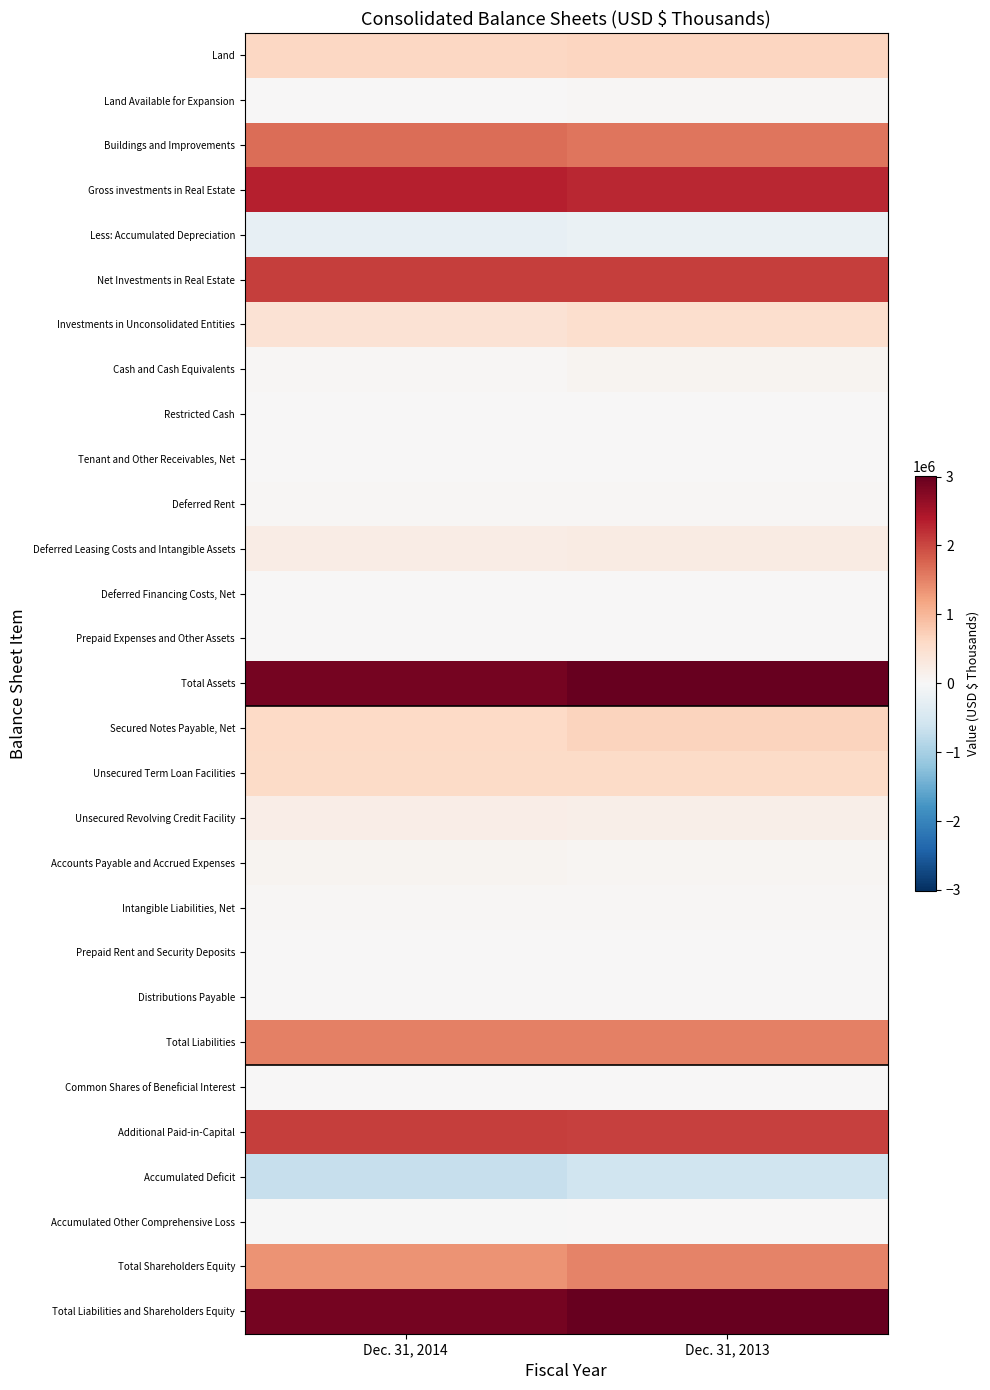

What is the spread (max minus min) of values at Dec. 31, 2014?

3559462